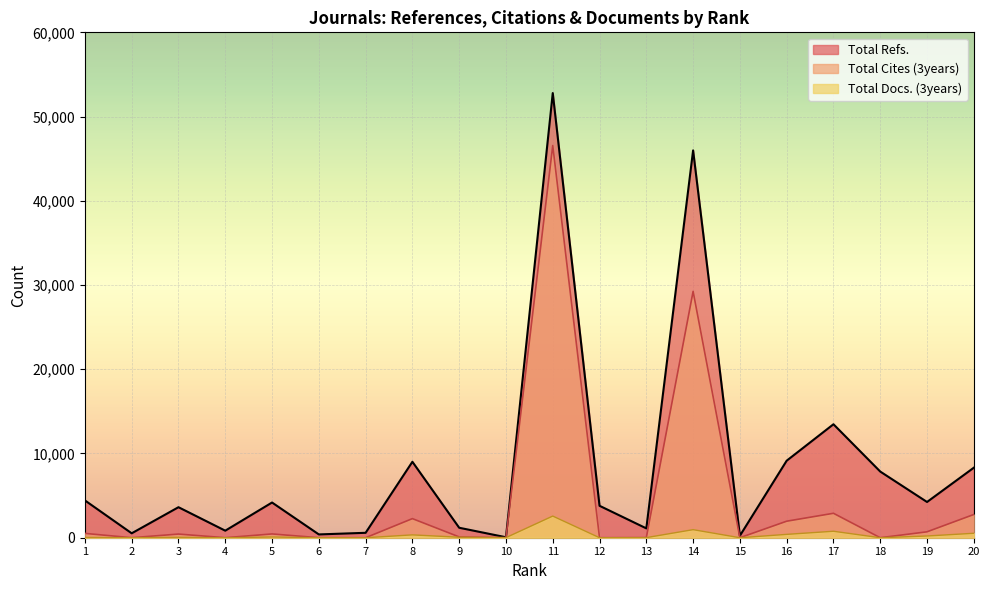

Which series ends up on top after the final intersection of Total Cites (3years) and Total Docs. (3years)?

Total Cites (3years)